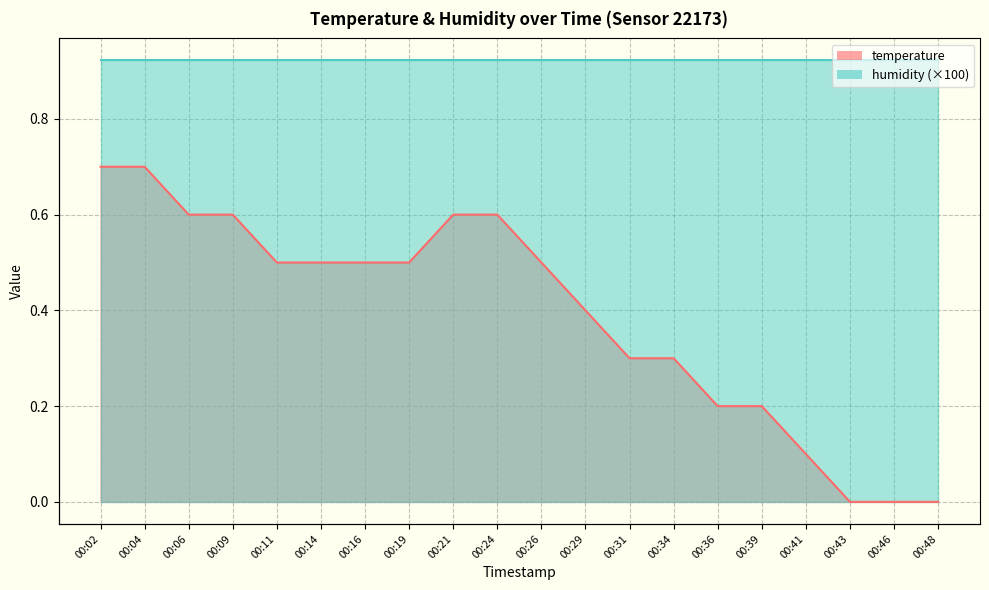

Reading right to left, extract all data points from this chart.

00:48=0.0	00:46=0.0	00:43=0.0	00:41=0.1	00:39=0.2	00:36=0.2	00:34=0.3	00:31=0.3	00:29=0.4	00:26=0.5	00:24=0.6	00:21=0.6	00:19=0.5	00:16=0.5	00:14=0.5	00:11=0.5	00:09=0.6	00:06=0.6	00:04=0.7	00:02=0.7